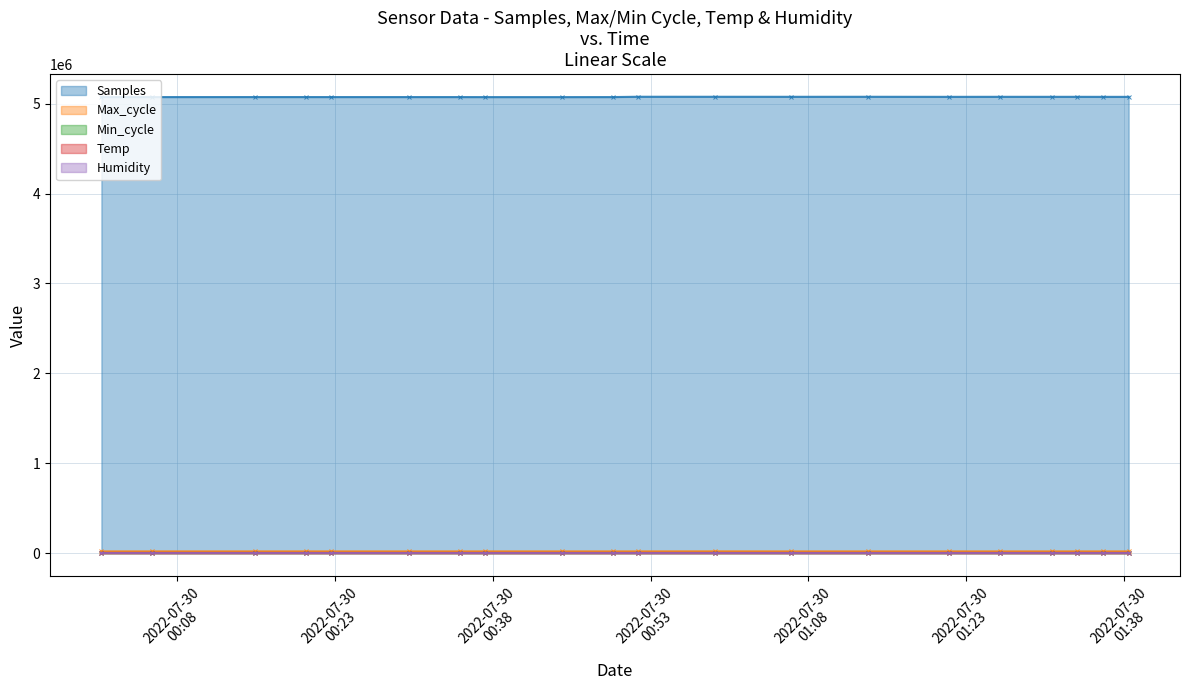

What is the value of the Min_cycle point at the 16th from the left?

28.0